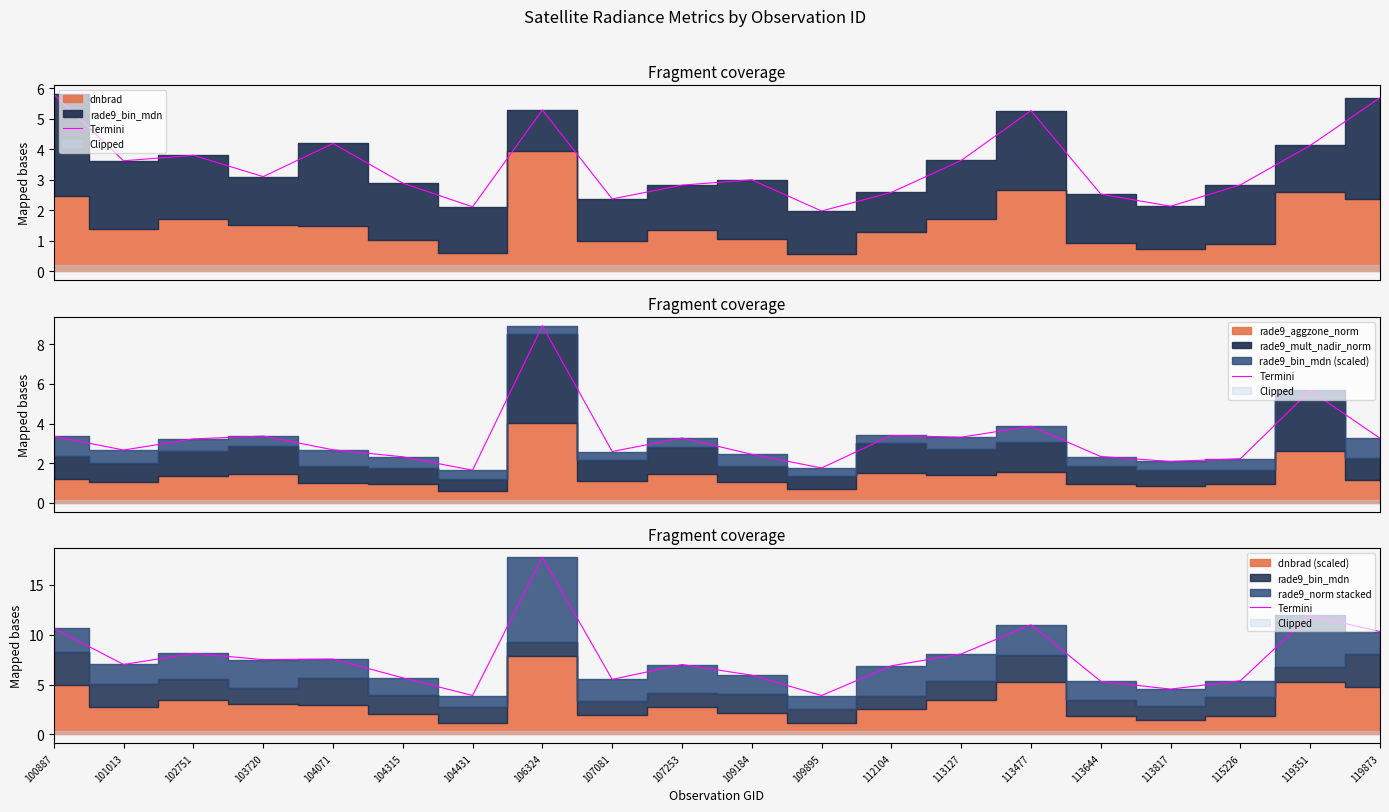

True or false: the data shows 4.6 at 113817.

True